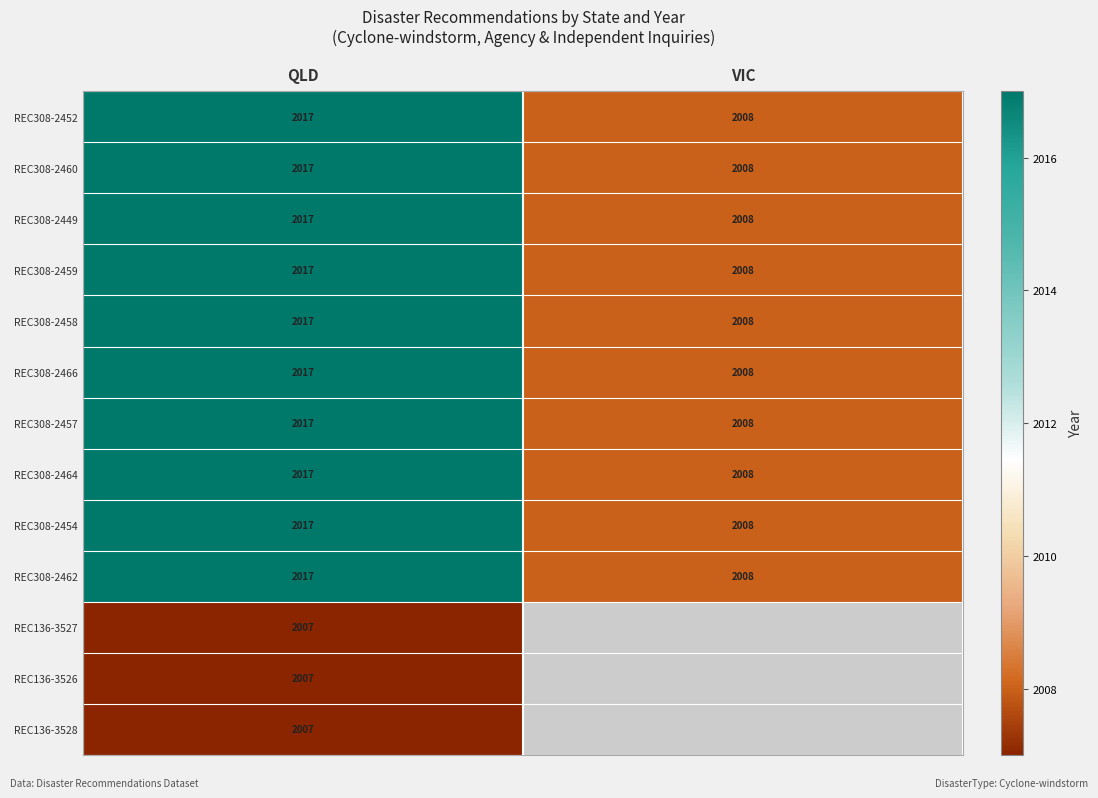

At which label is REC308-2452 closest to 2012?

VIC